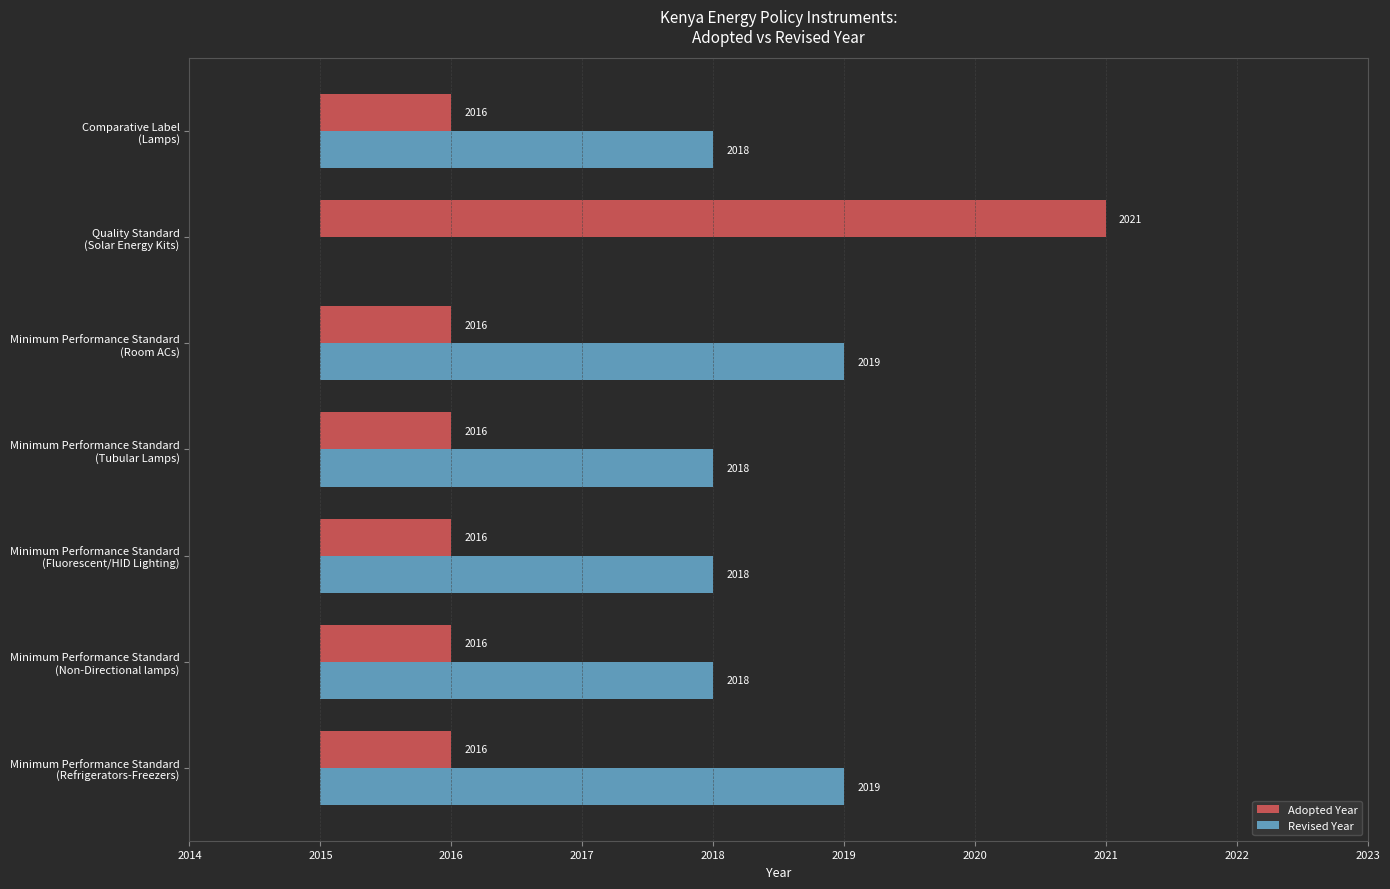

How many categories are shown in the chart?

7